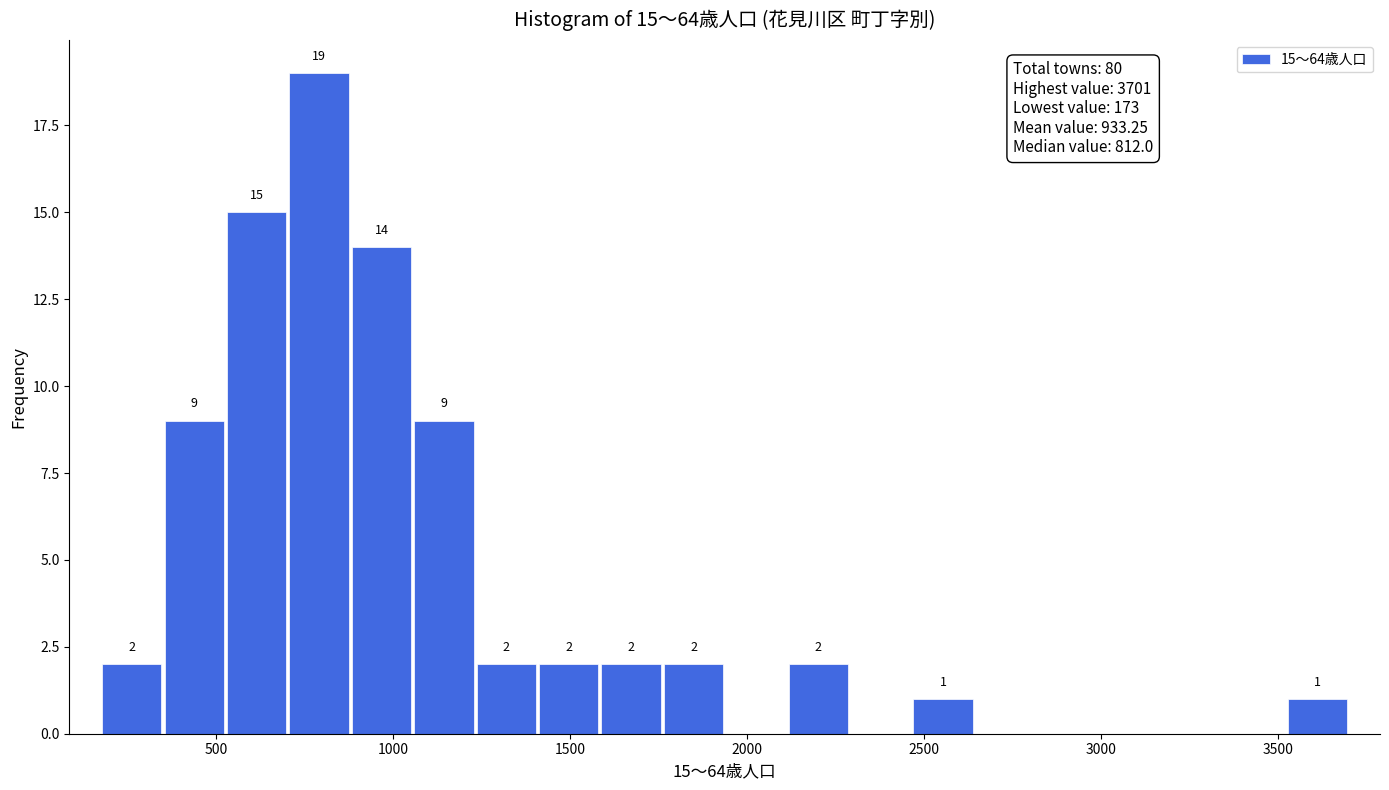

Around what value on the x-axis is the tallest bar? Give the approximate position of its centre, as read against the axis.

800